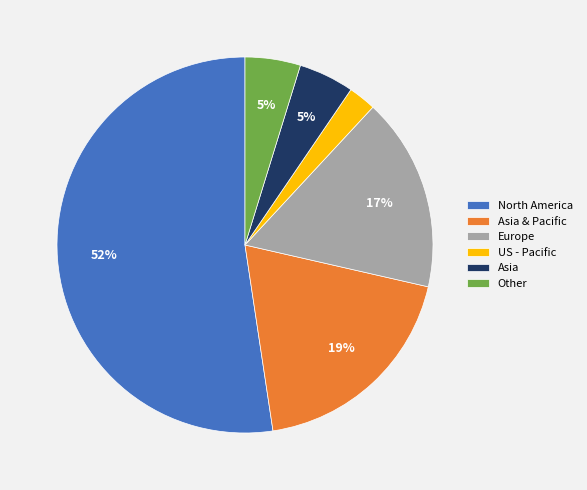

Approximately how many times larger is the value at Other compared to Europe?

0.3